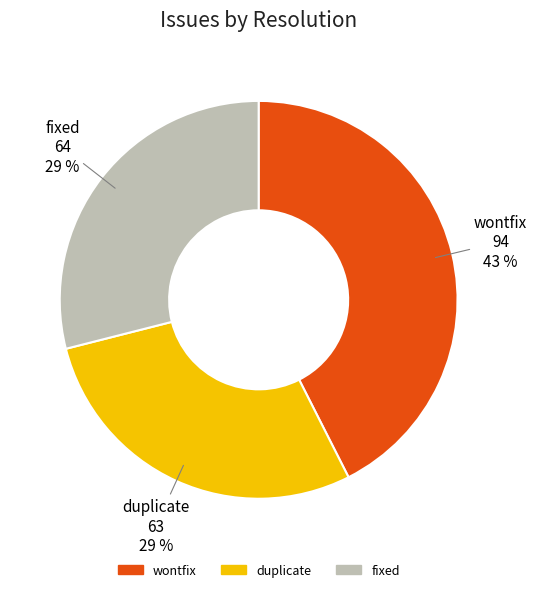

What is the ratio of the value at fixed to the value at wontfix?

0.7